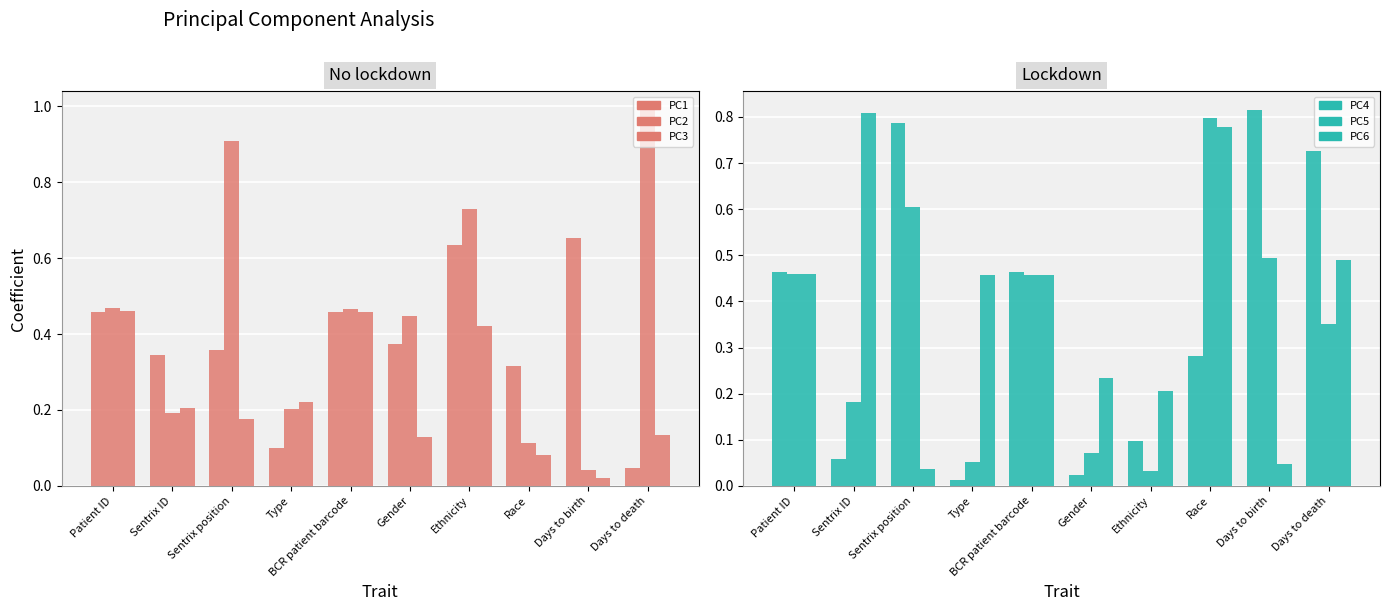

What is the highest value of the PC6 series?

0.8